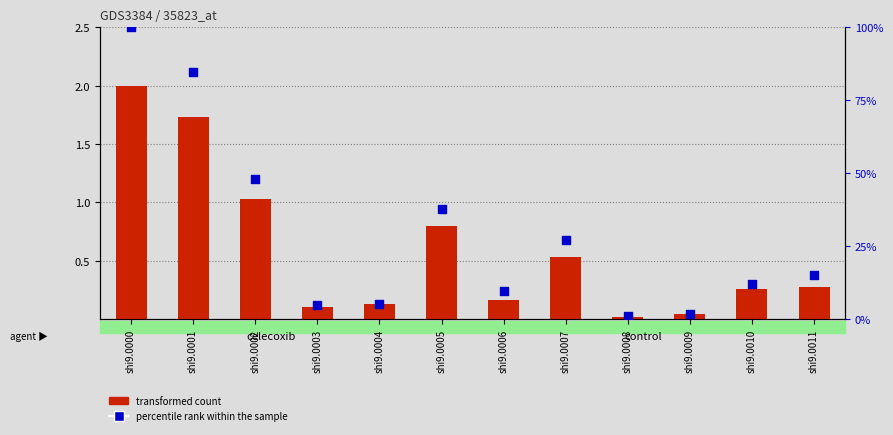

What is the total value across all series at shi9.0010?

12.4